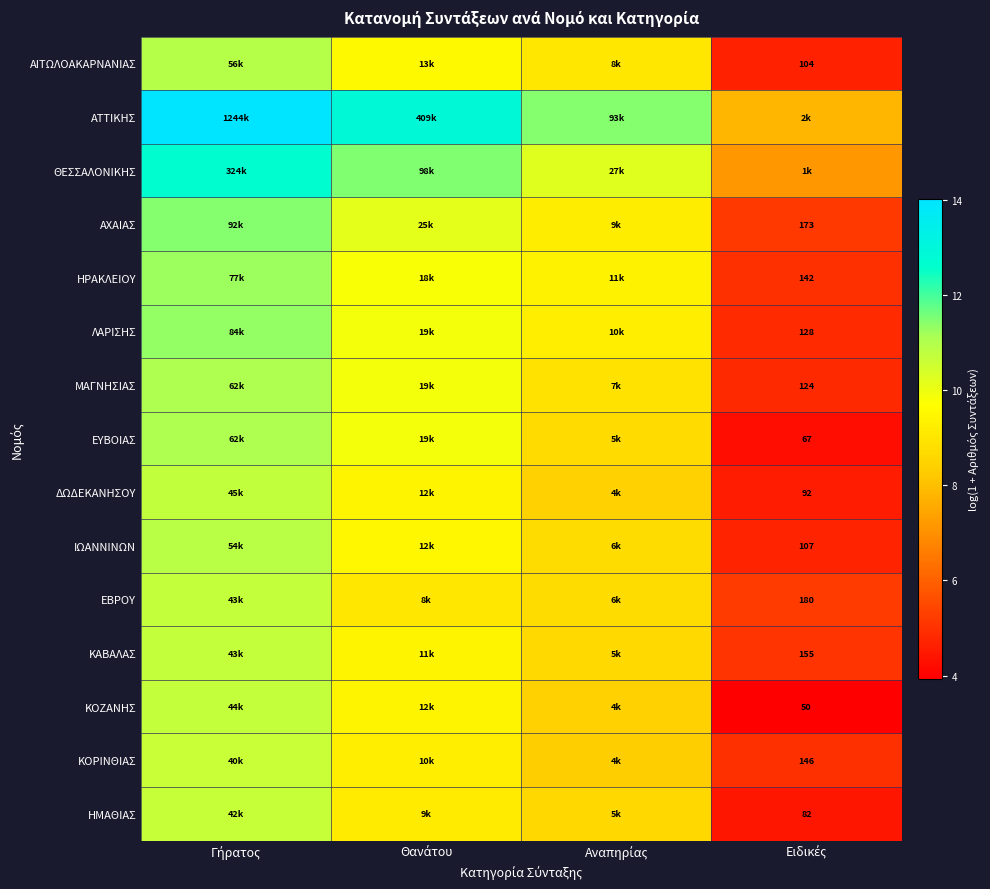

What is the greatest value displayed?

14.0